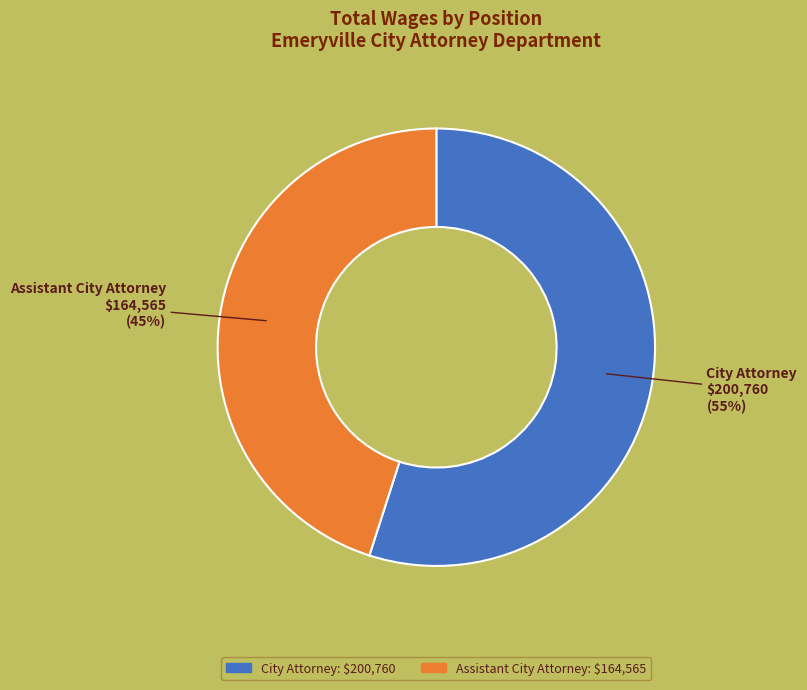

Do City Attorney and Assistant City Attorney together represent more than half of the pie?

Yes